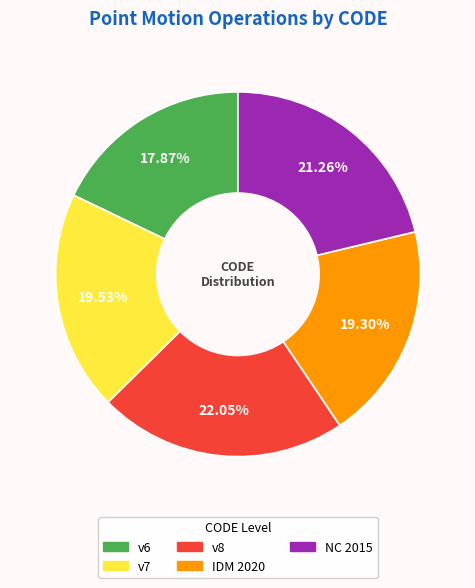

Does any single category account for the majority?

No